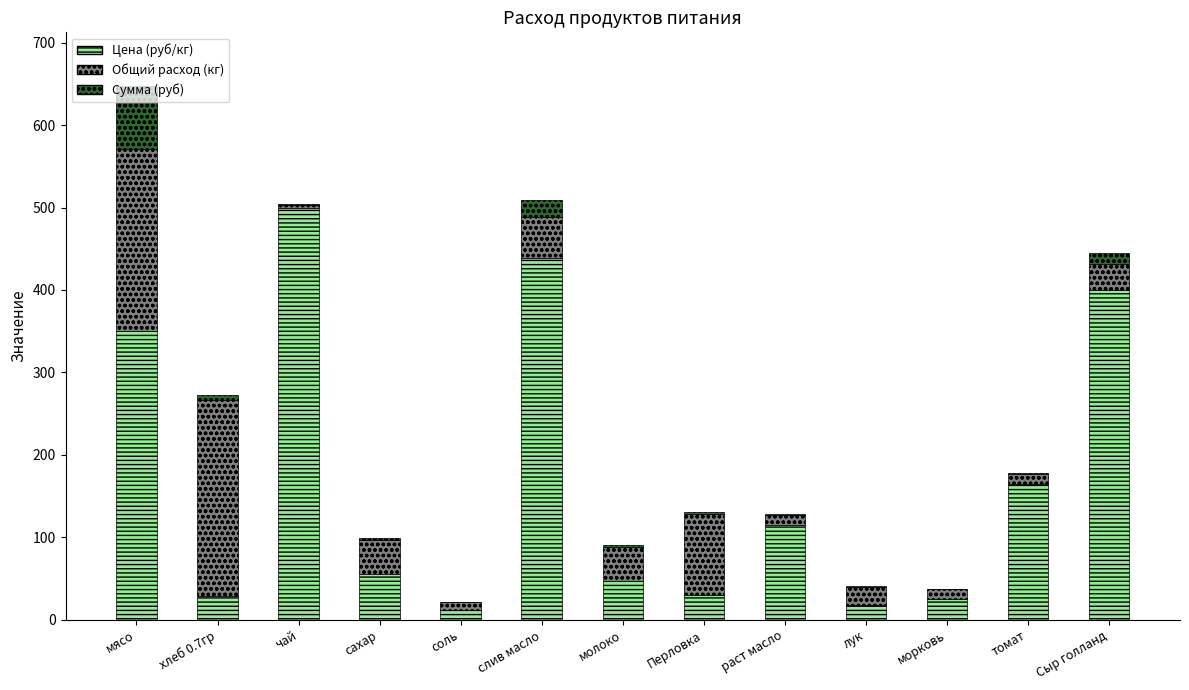

At which category is the sum across all series the highest?

мясо